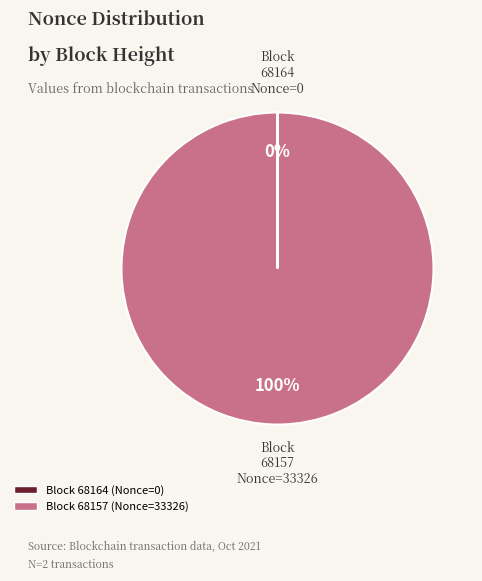

To the nearest percent, what is the average slice percentage?

50%